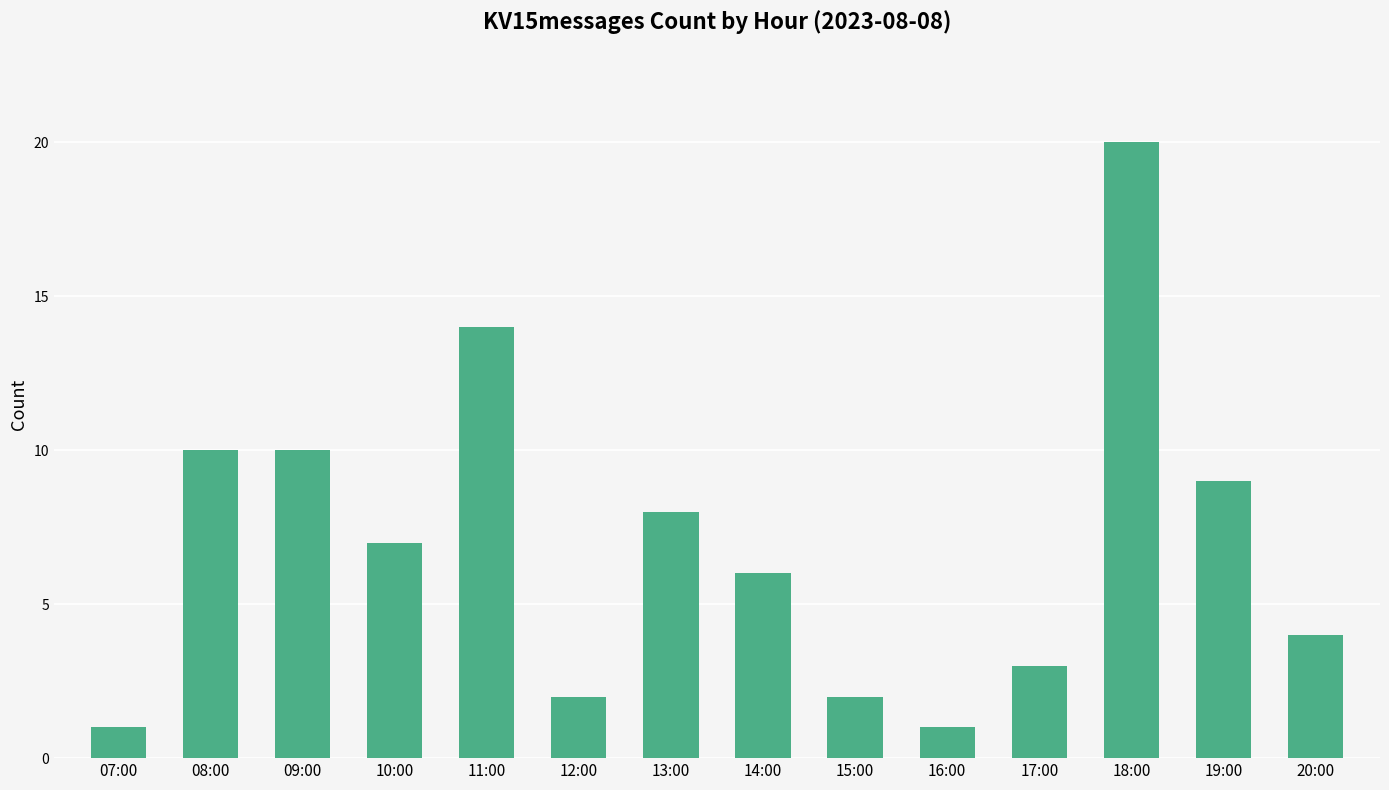

What is the greatest value displayed?

20